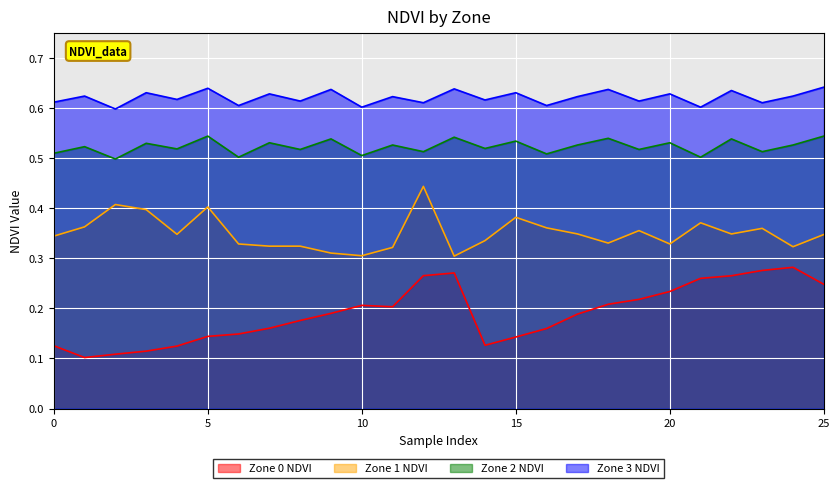

At 0, list the series in order from smallest to largest.

Zone 0 NDVI, Zone 1 NDVI, Zone 2 NDVI, Zone 3 NDVI